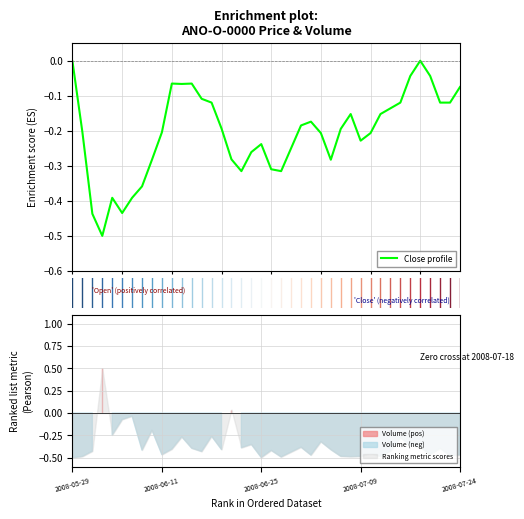

Is it true that the value at 9 is -0.2?

True